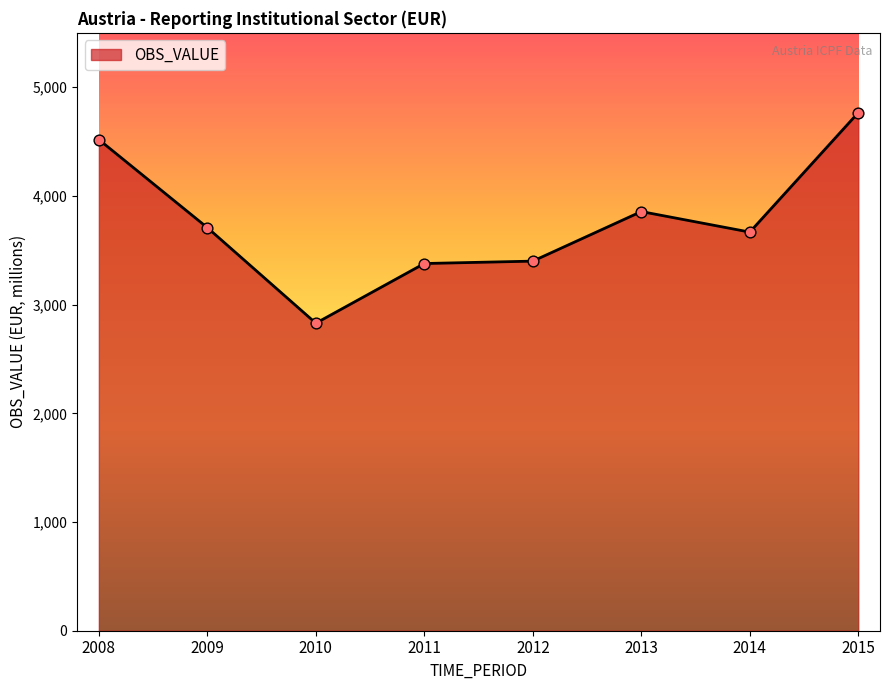

Between 2014 and 2008, which is larger?

2008